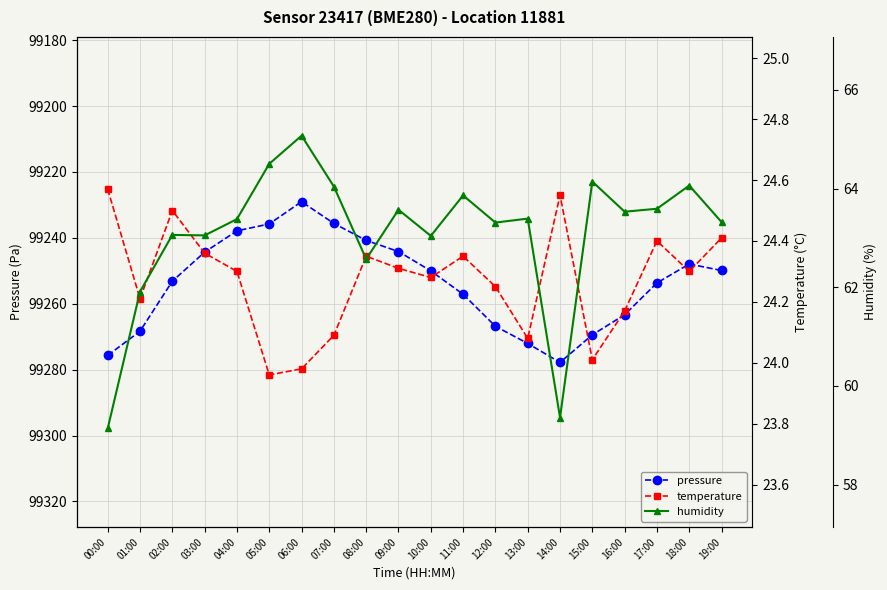

Which series has the largest total across all categories?

pressure